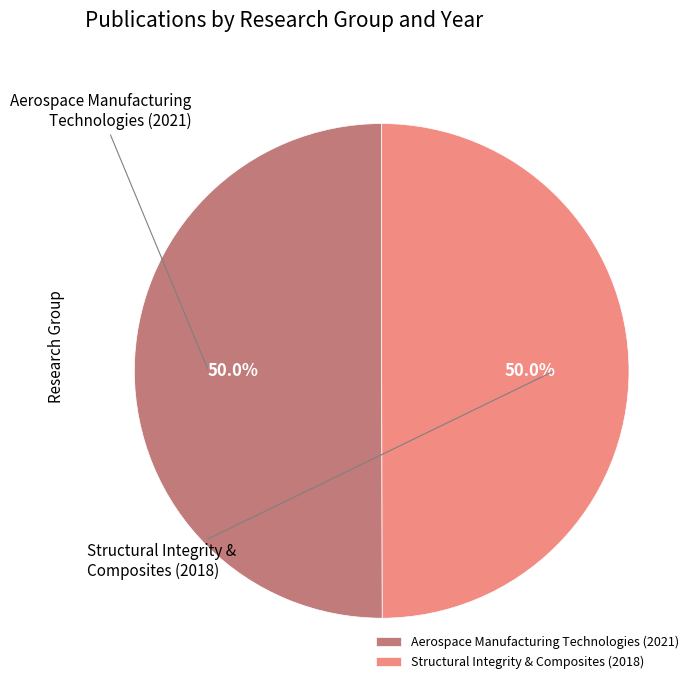

To the nearest percent, what portion does Aerospace Manufacturing Technologies (2021) represent?

50%